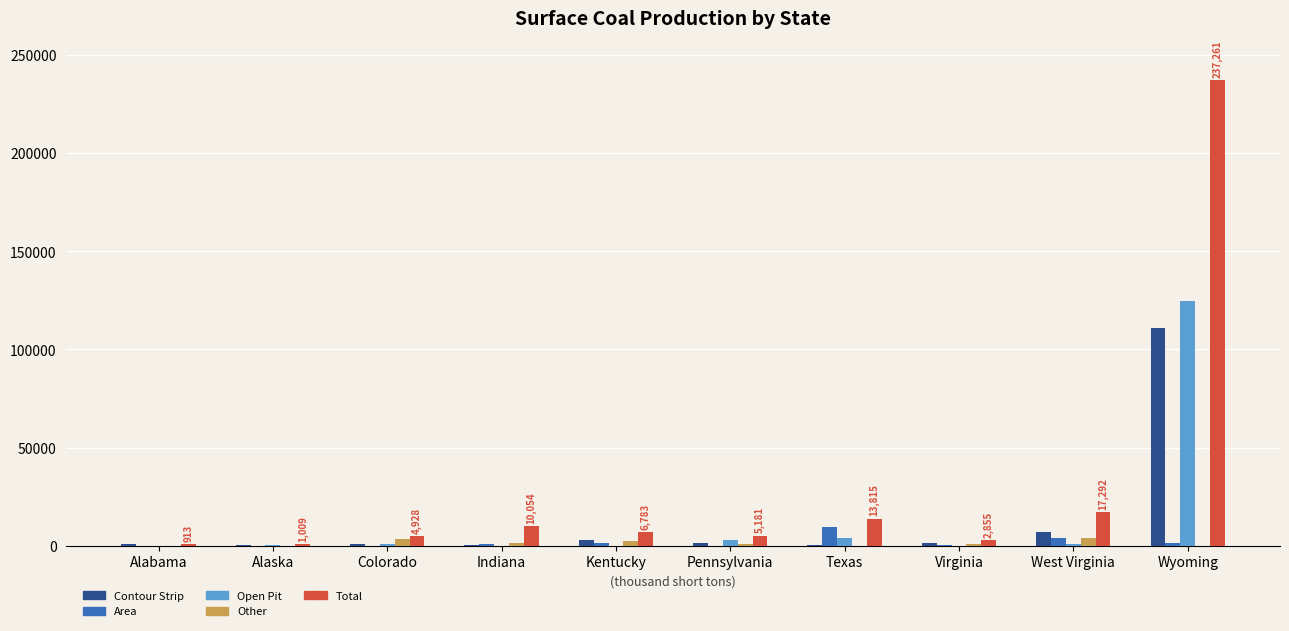

Between Alabama and Pennsylvania, which series saw the biggest shift?

Total